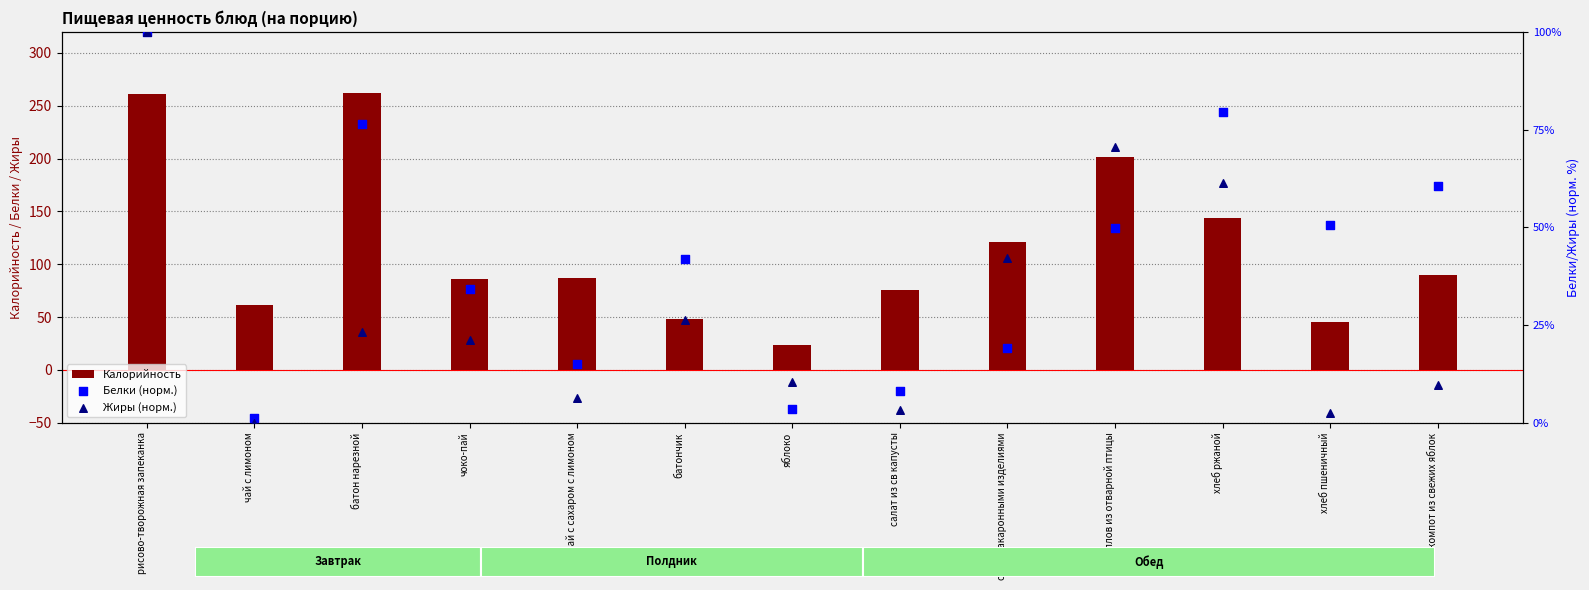

Which series has the largest total across all categories?

Калорийность